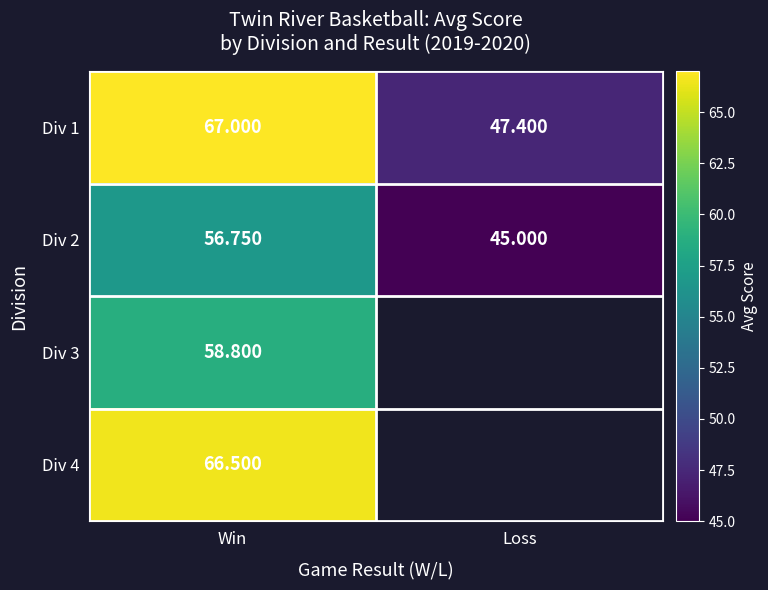

Where is Div 2 nearest to the value 50?

Loss